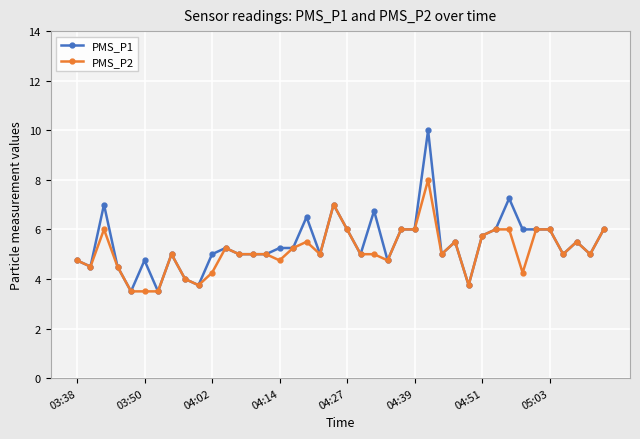

Rank the series by their average value, from highest to lowest.

PMS_P1, PMS_P2